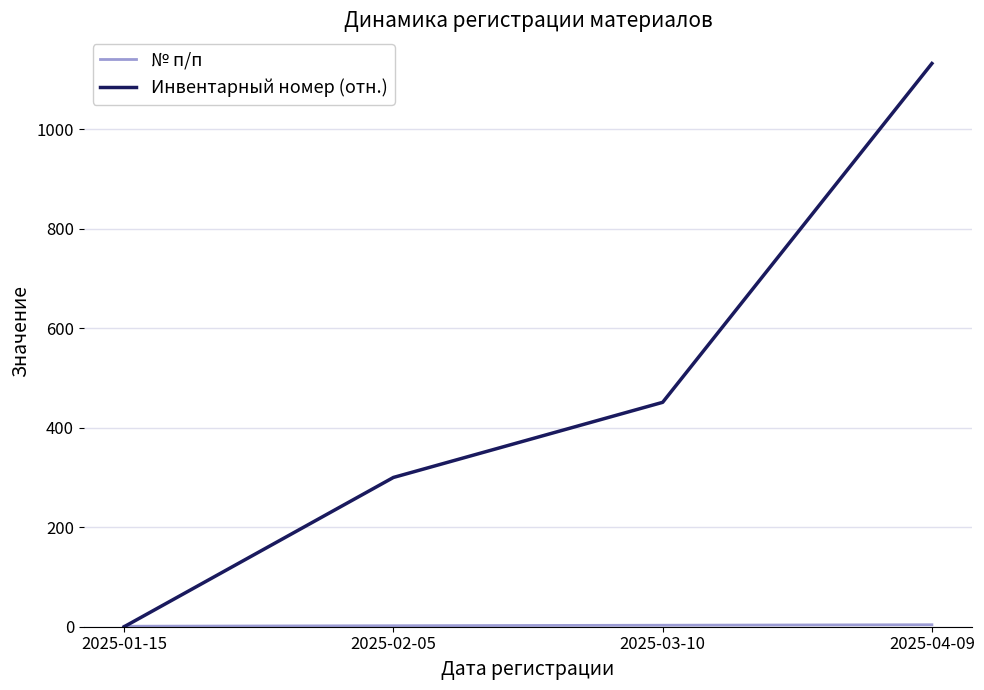

Rank the categories by Инвентарный номер (отн.) value from lowest to highest.

2025-01-15, 2025-02-05, 2025-03-10, 2025-04-09